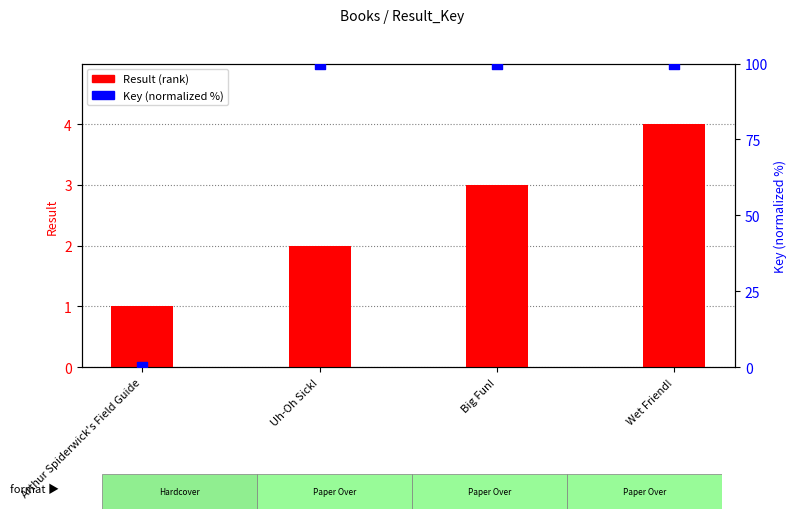

At which category is the sum across all series the highest?

Wet Friend!